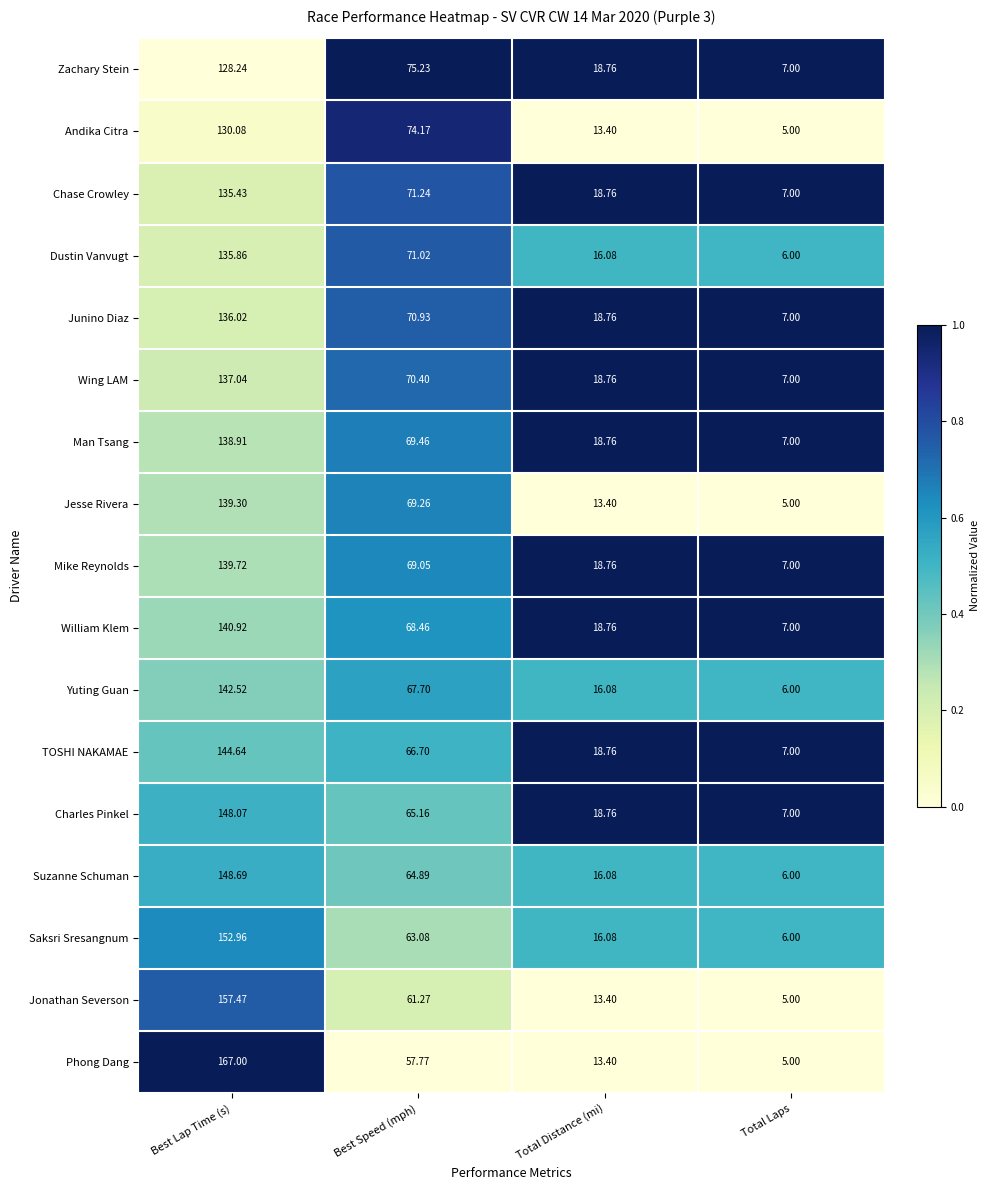

Count the number of data series in this chart.

17